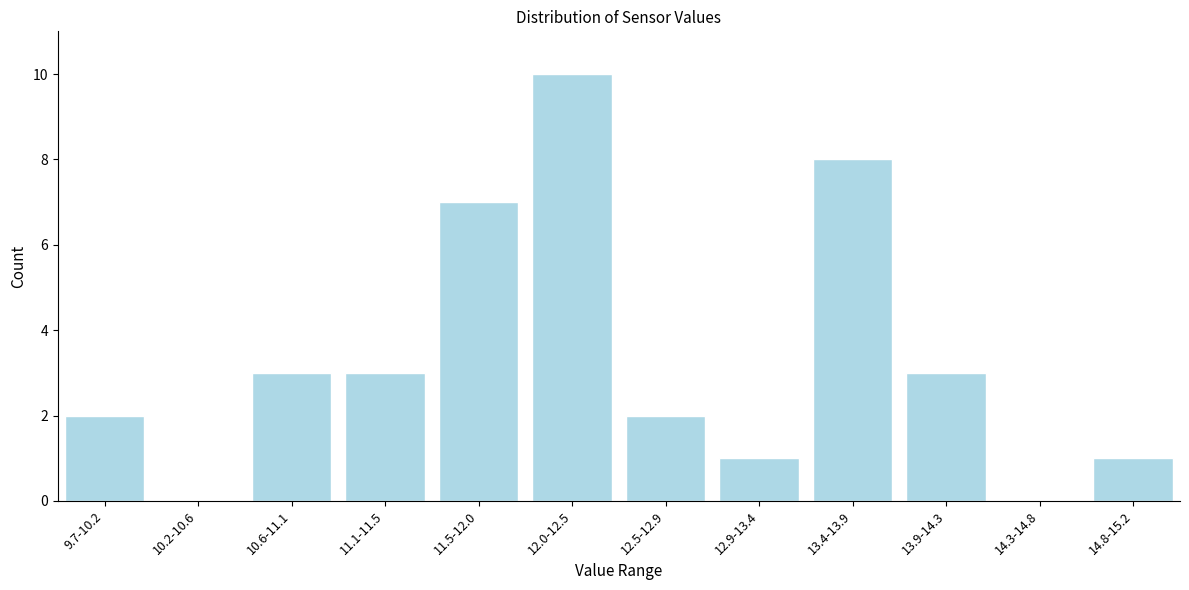

Reading left to right, extract all data points from this chart.

9.7-10.2=2	10.2-10.6=0	10.6-11.1=3	11.1-11.5=3	11.5-12.0=7	12.0-12.5=10	12.5-12.9=2	12.9-13.4=1	13.4-13.9=8	13.9-14.3=3	14.3-14.8=0	14.8-15.2=1